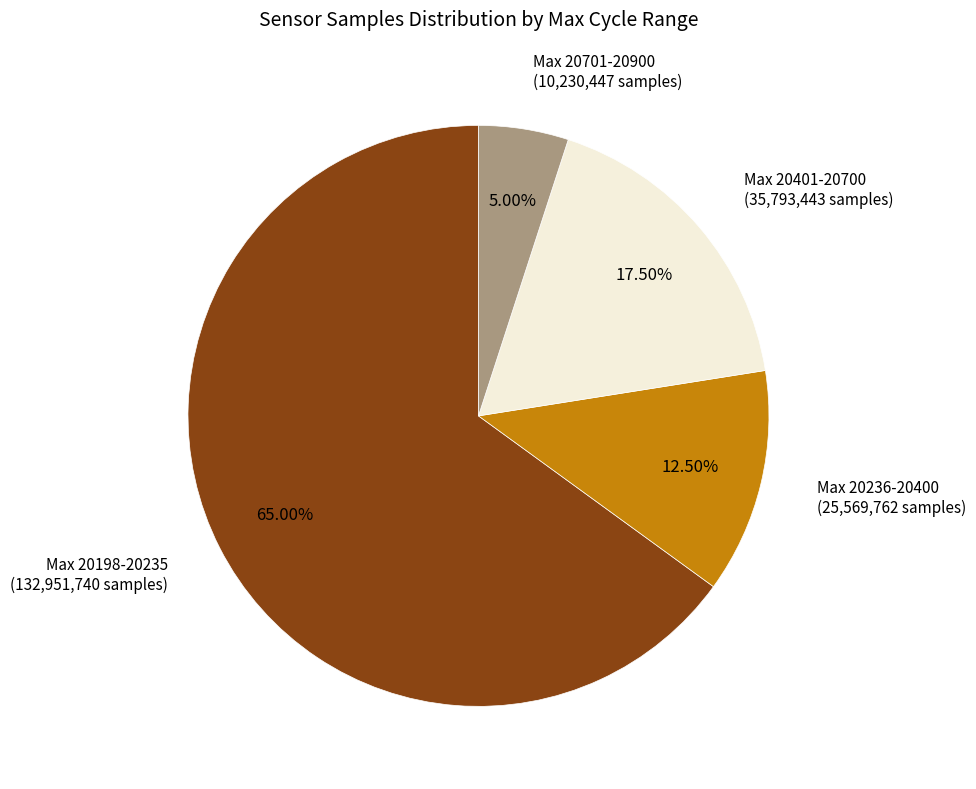

Is there any slice that represents more than half of the pie?

Yes